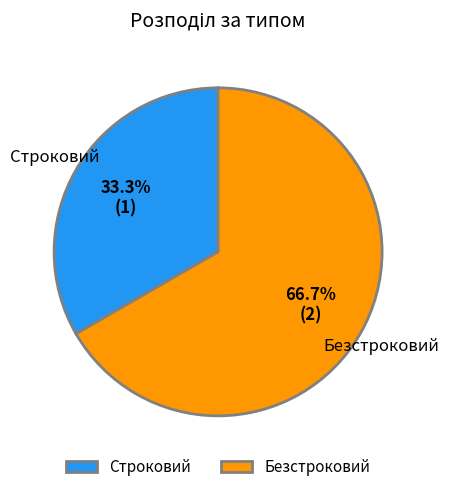

Which category accounts for the majority?

Безстроковий